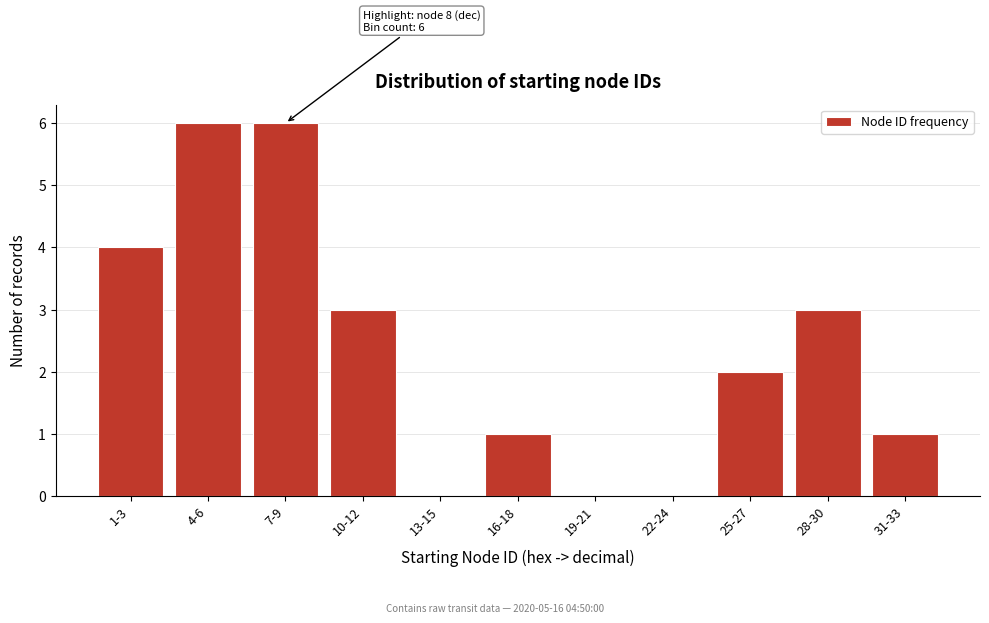

Reading left to right, list all the values displayed in this chart.

1-3=4	4-6=6	7-9=6	10-12=3	13-15=0	16-18=1	19-21=0	22-24=0	25-27=2	28-30=3	31-33=1